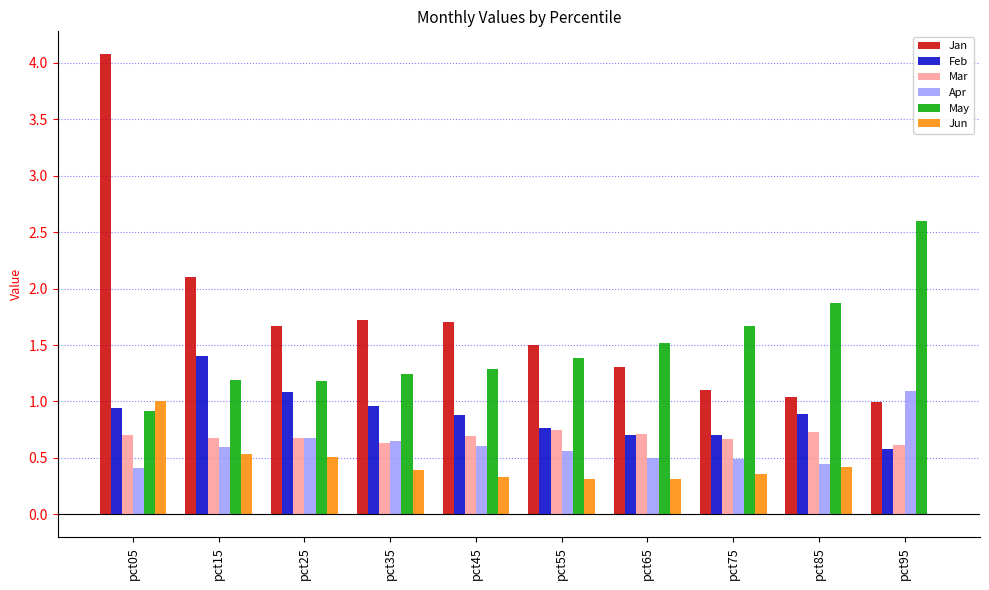

Are the bars horizontal?

No